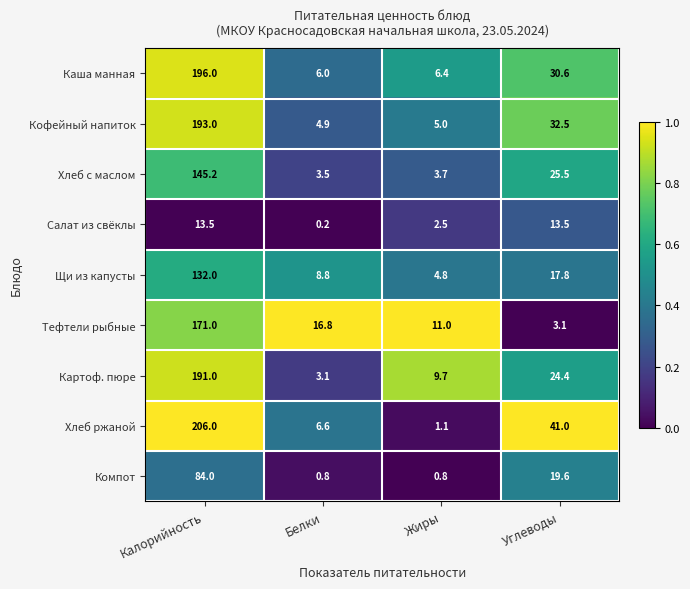

How many data points in Тефтели рыбные are less than 16?

2